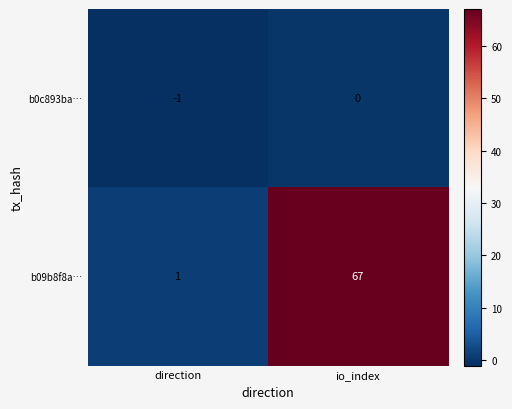

What is the total value across all series at io_index?

67